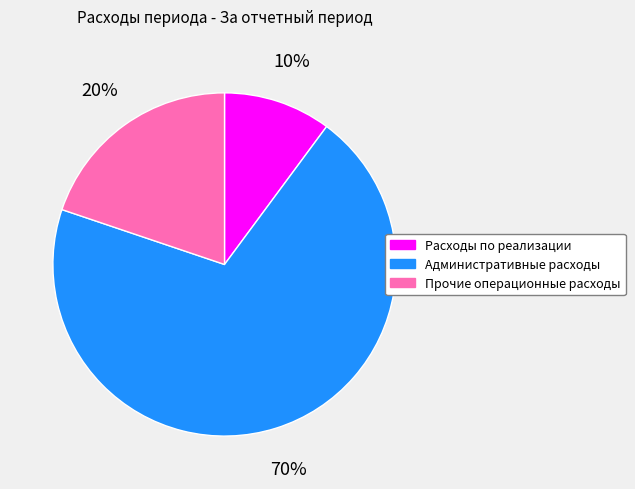

Which category has the biggest portion of the pie?

Административные расходы